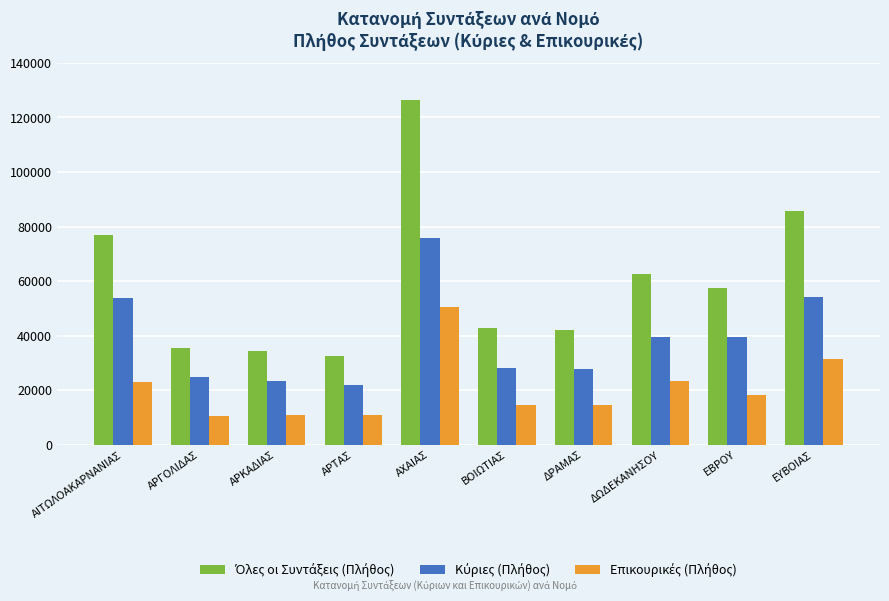

What is the difference between the highest and lowest values at ΑΡΤΑΣ?

21871